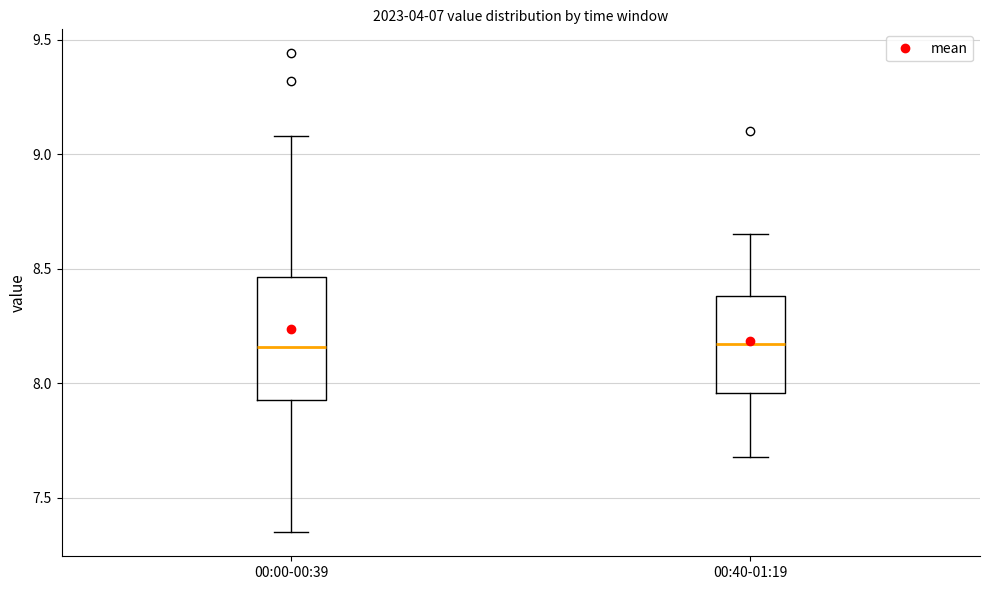

Reading left to right, read every box against the y-axis: the position of its median line, the range the box covers, and the ends of its whiskers. The values are not printed on the chart, so give them approximately, as read against the axis.

00:00-00:39: median 8.15, box 7.95 to 8.45, whiskers 7.35 to 9.10
00:40-01:19: median 8.15, box 7.95 to 8.40, whiskers 7.70 to 8.65